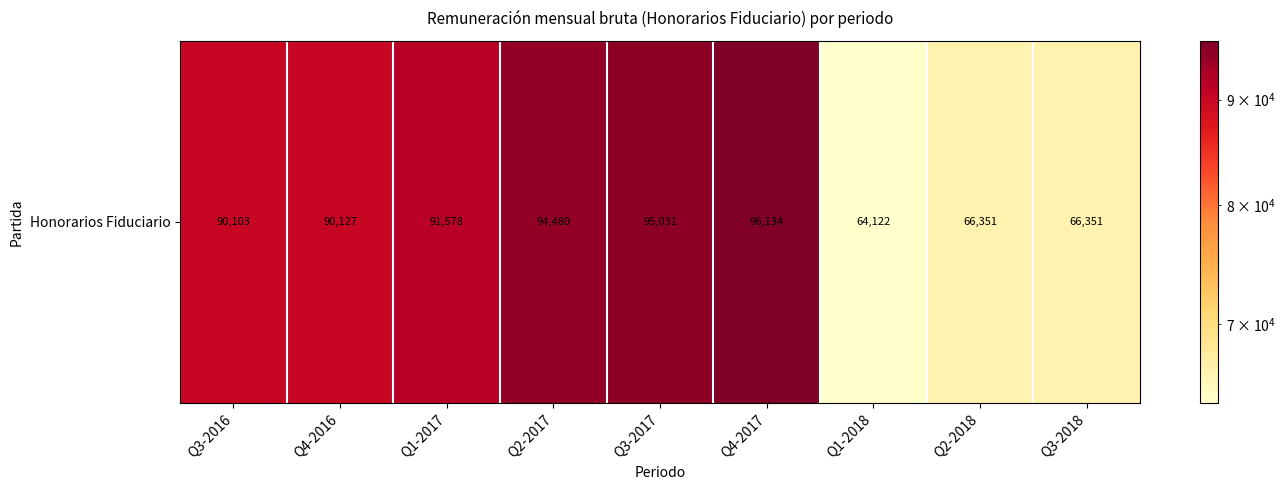

What is the change in value from Q4-2016 to Q4-2017?

+6006.6